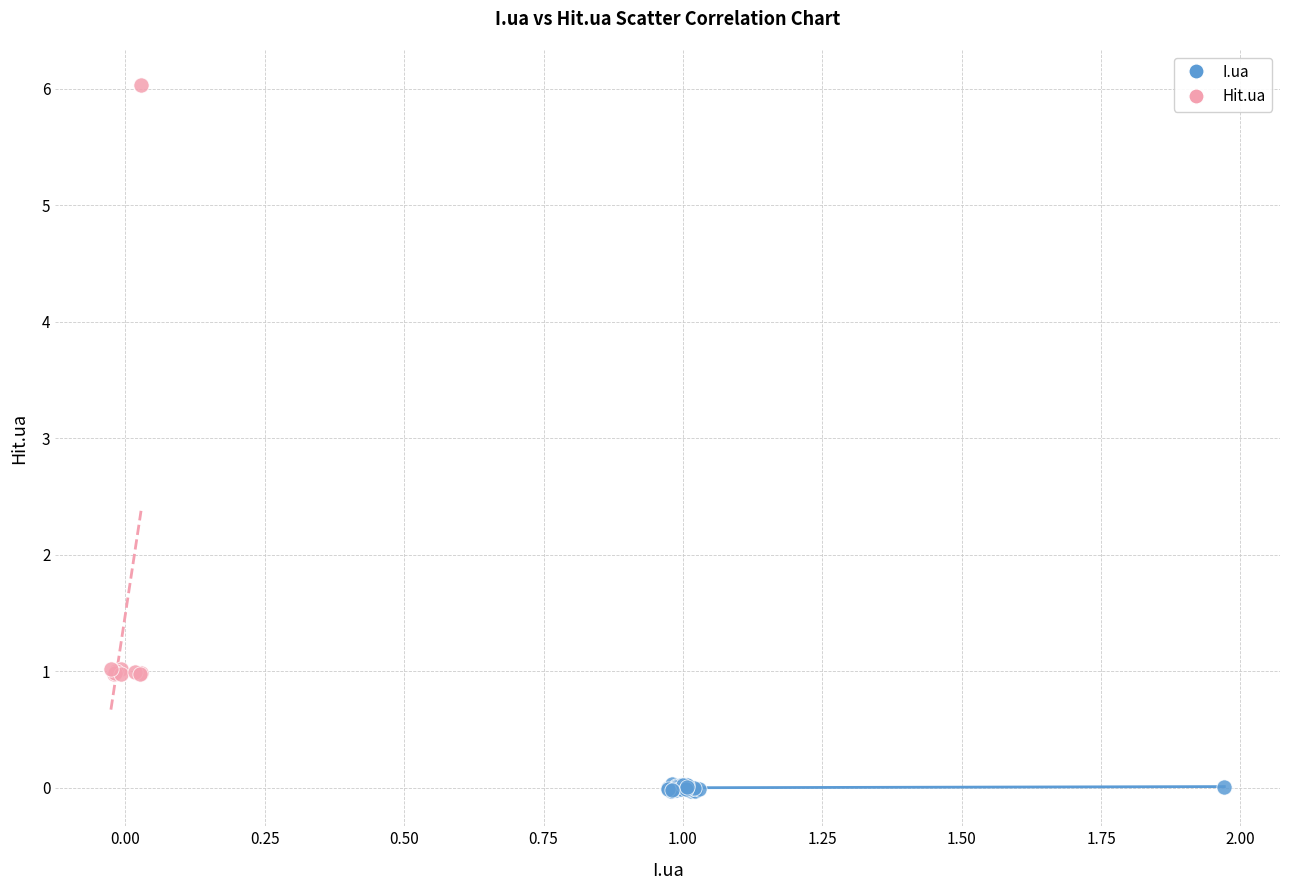

Which series contains the lowest Y value?

I.ua